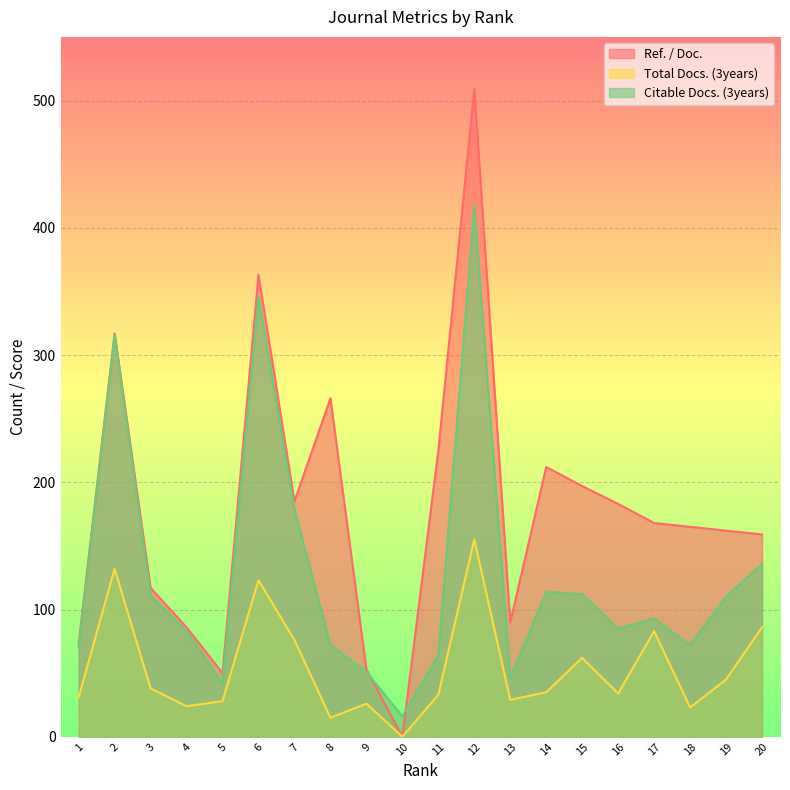

Rank the series by their average value, from highest to lowest.

Ref. / Doc., Citable Docs. (3years), Total Docs. (3years)